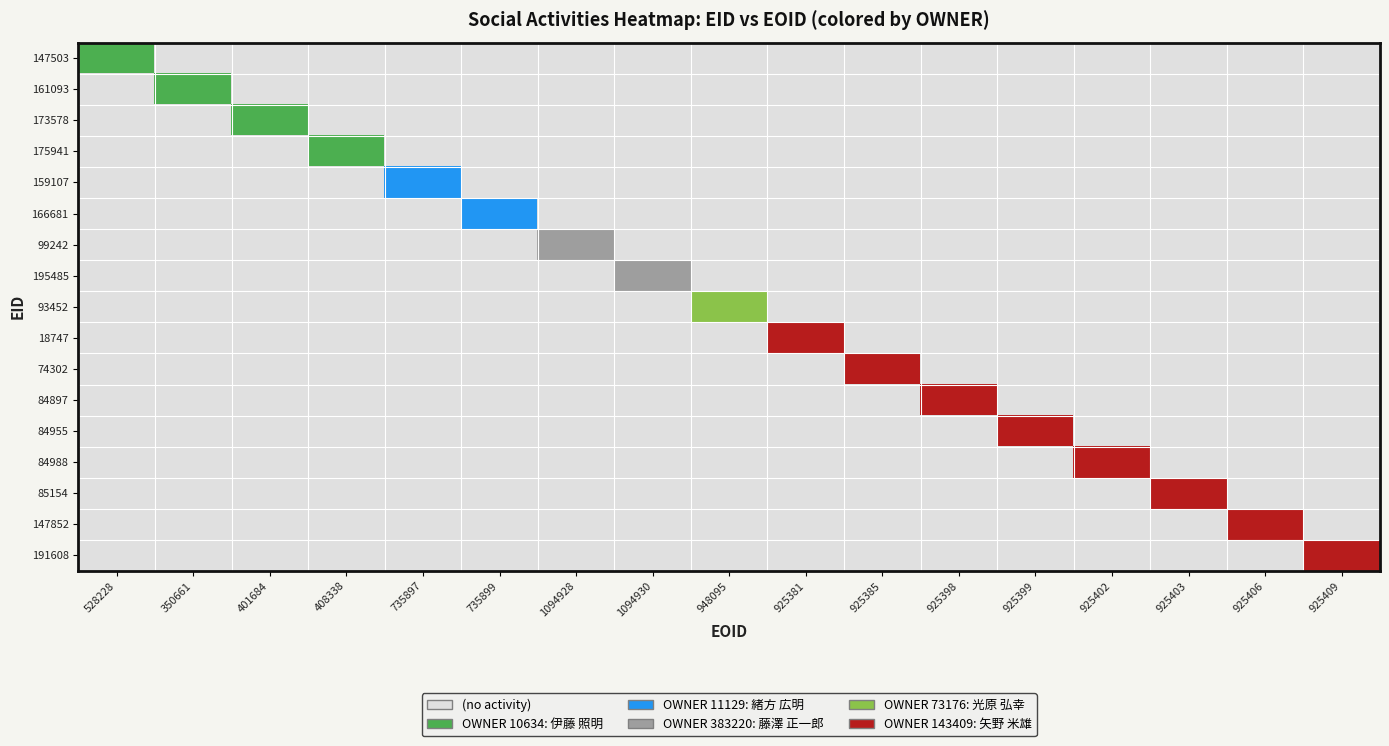

How many distinct data groups are displayed?

17